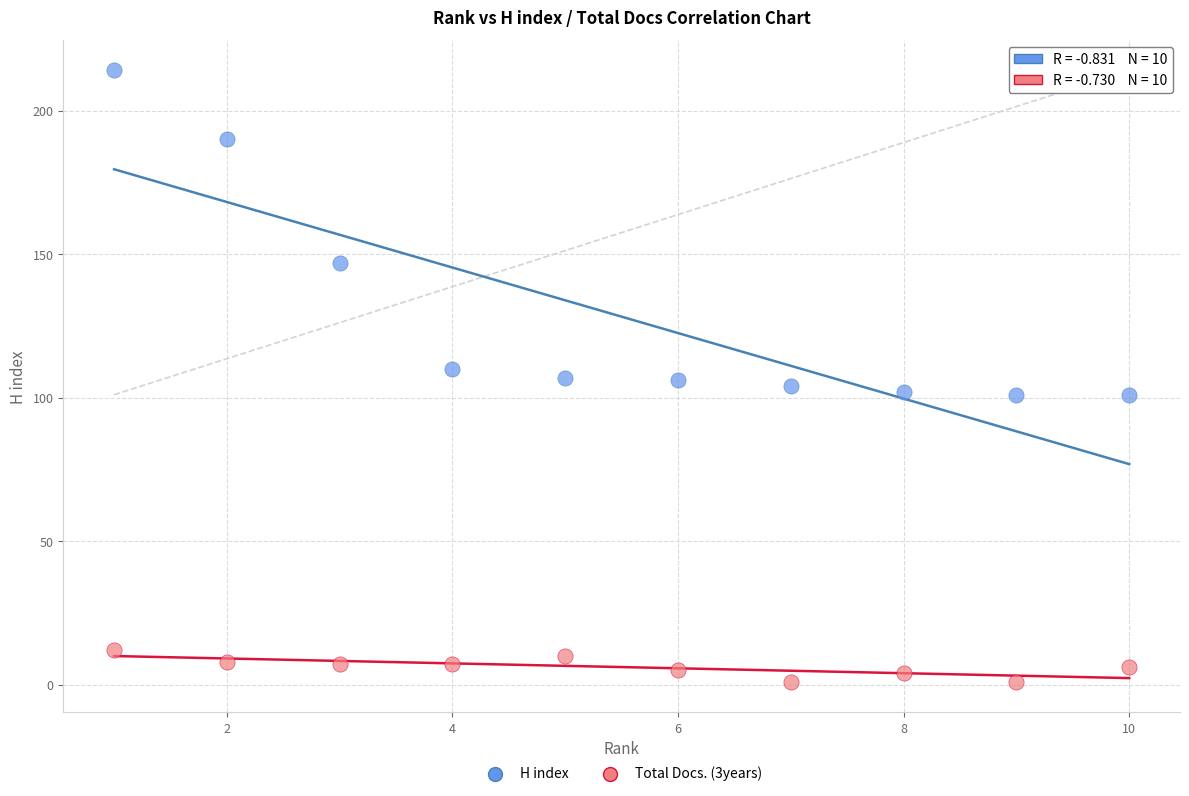

Which series contains the highest Y value?

H index